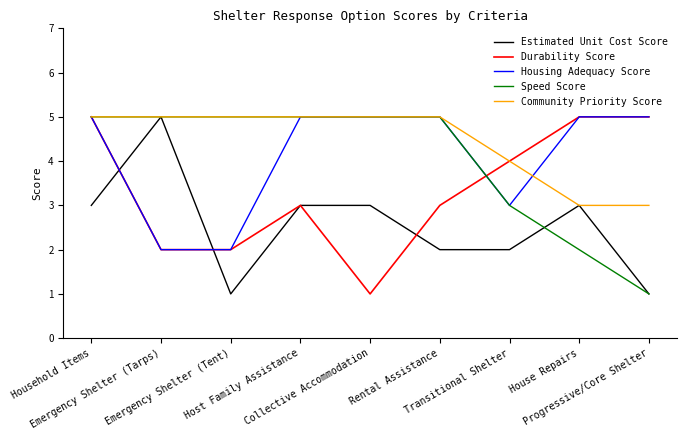

Which series changed the most between Household Items and Collective Accommodation?

Durability Score